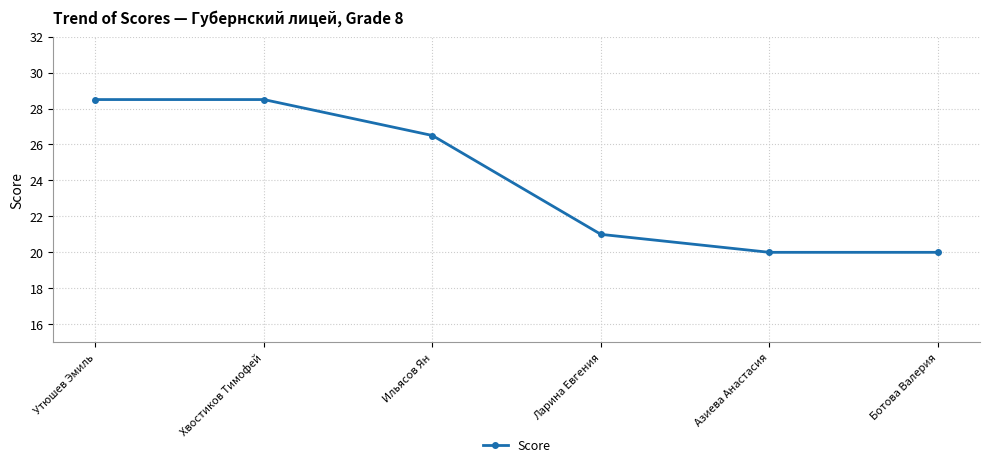

What position from the left is Утюшев Эмиль?

1